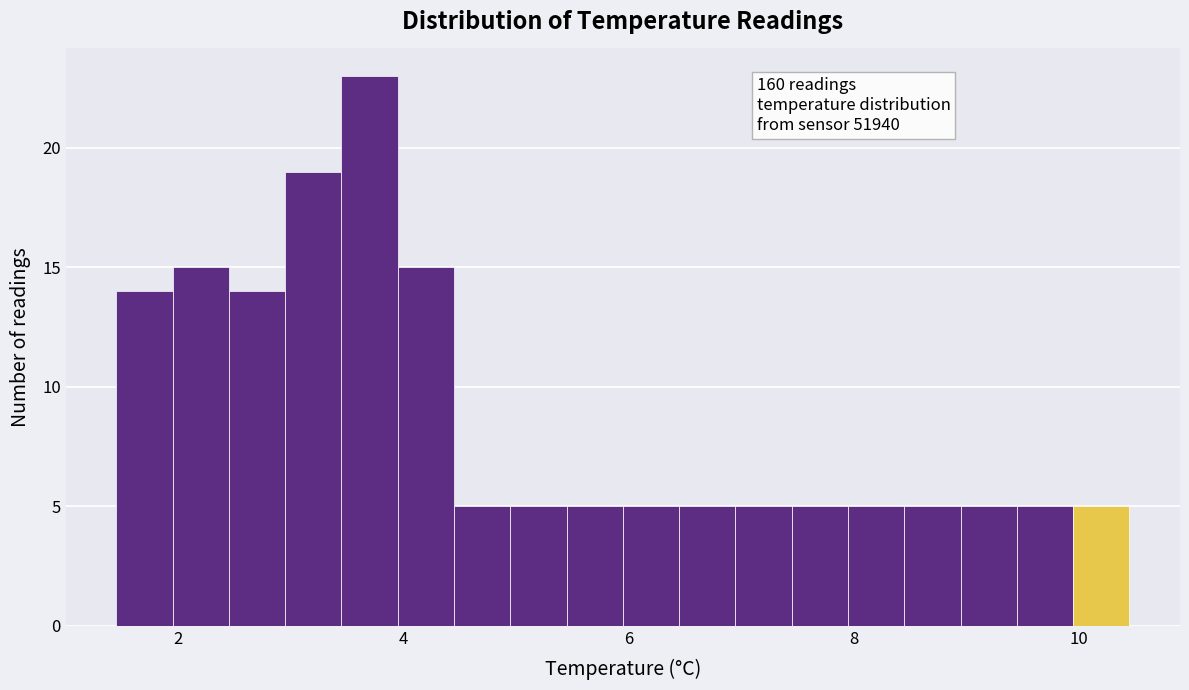

Read against the x-axis, roughly where is the centre of the tallest bar?

3.8